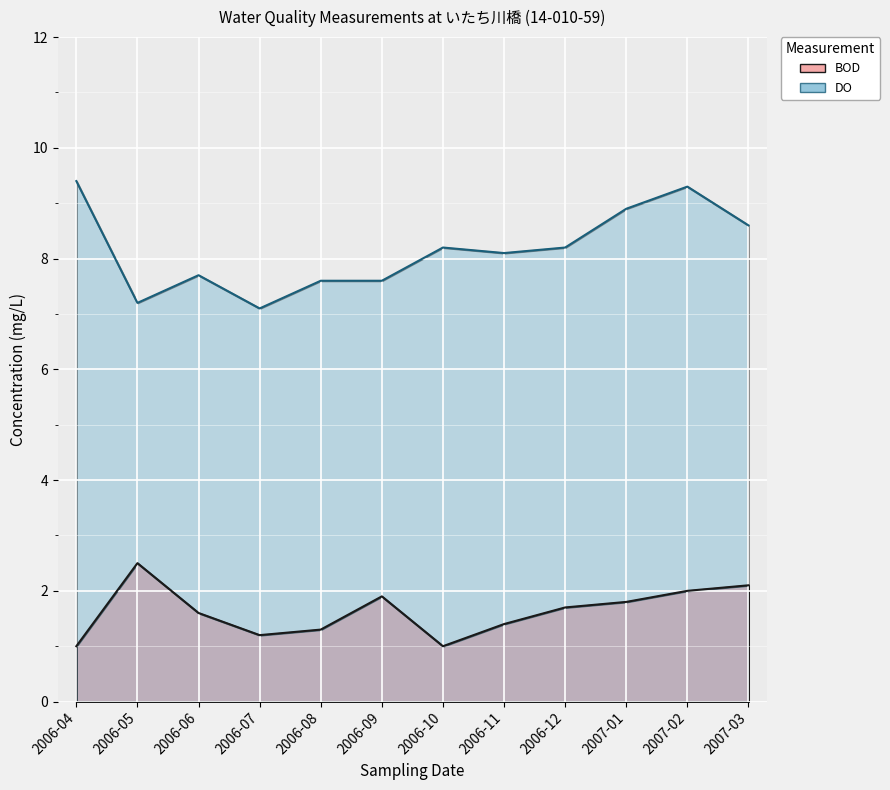

How many interior local valleys does the DO series have?

3